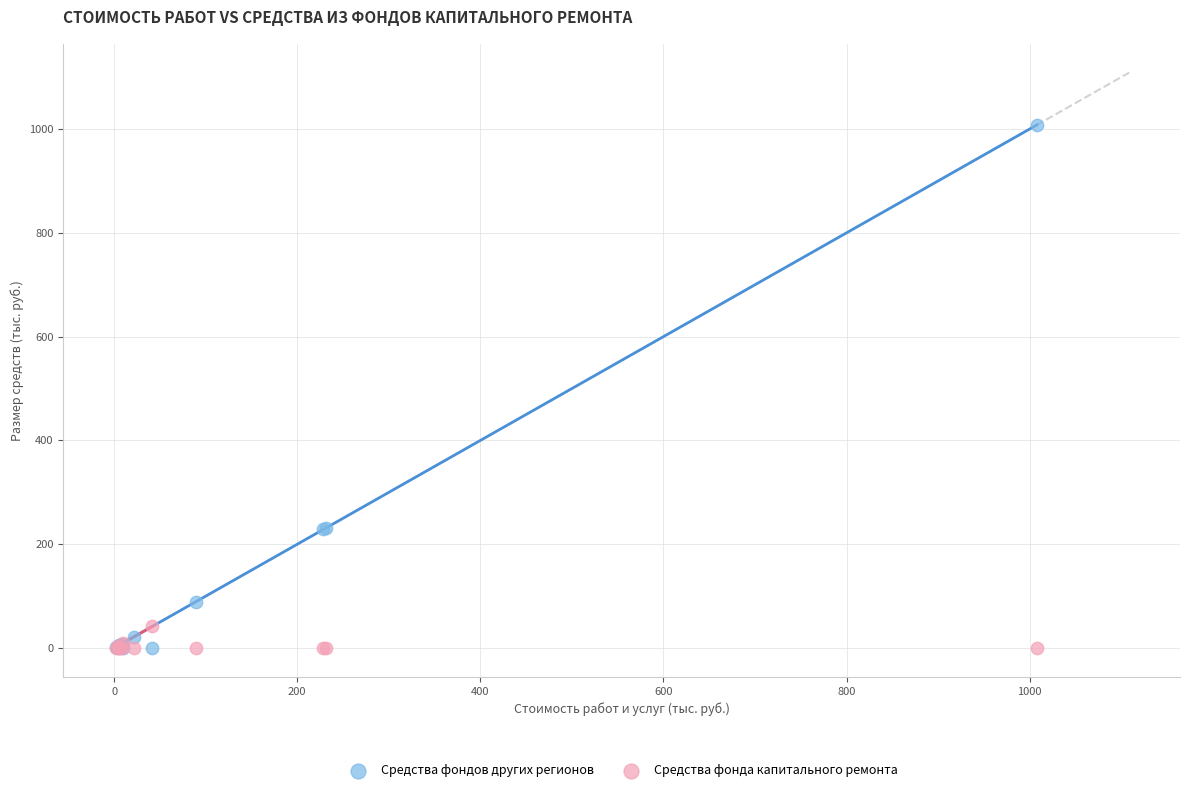

What is the X range (max minus min) for the scatter plot?

1006.1